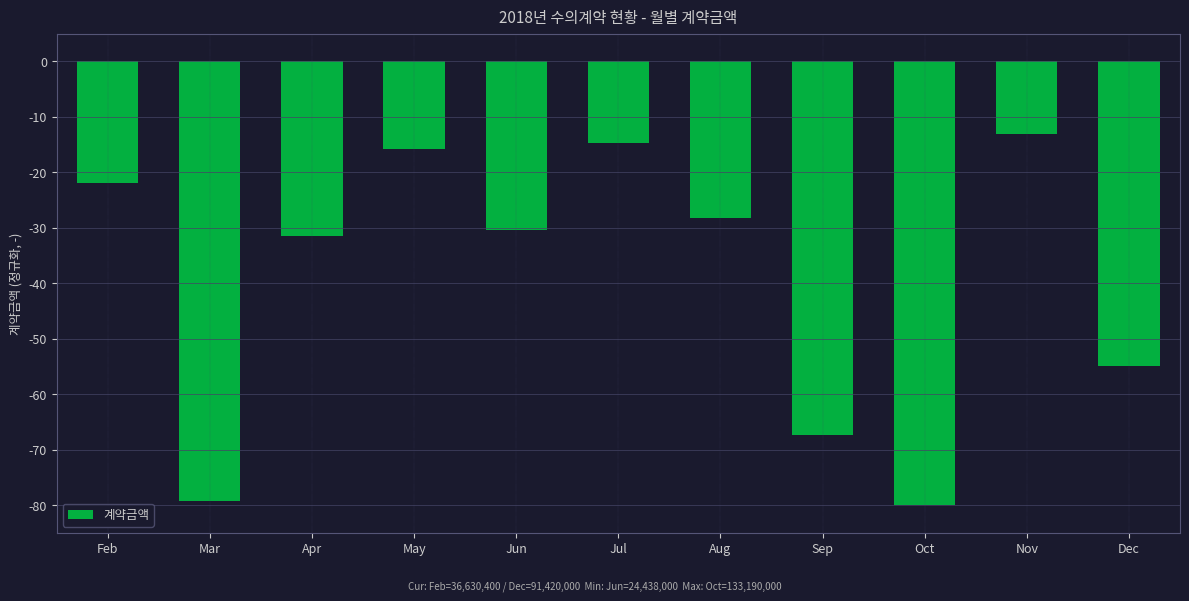

How many values are below -30?

6